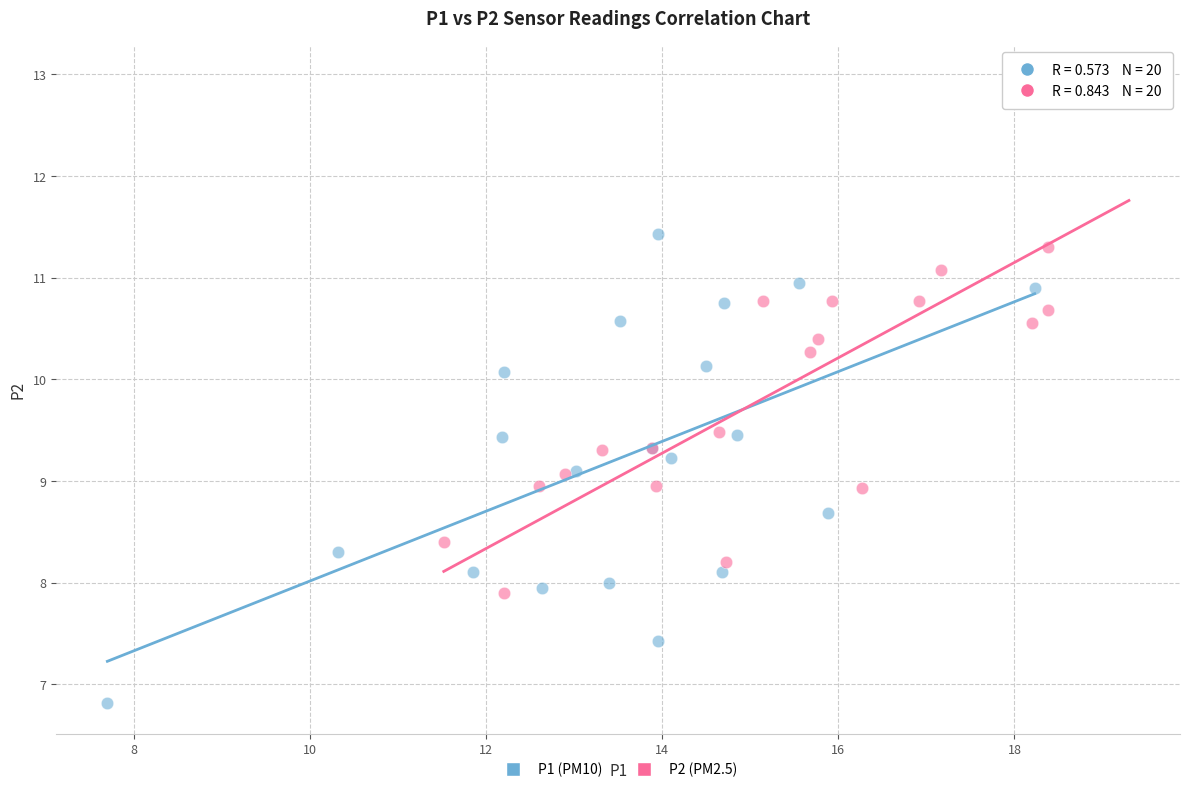

What are all the series names shown in the legend?

P1 (PM10), P2 (PM2.5)